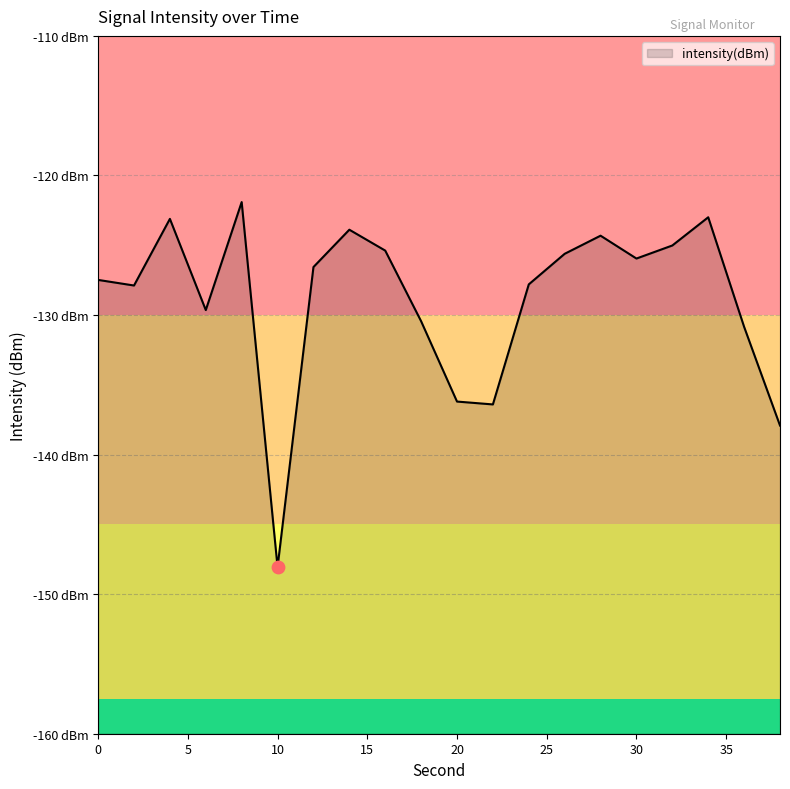

What is the change in value from 20 to 22?

-0.2